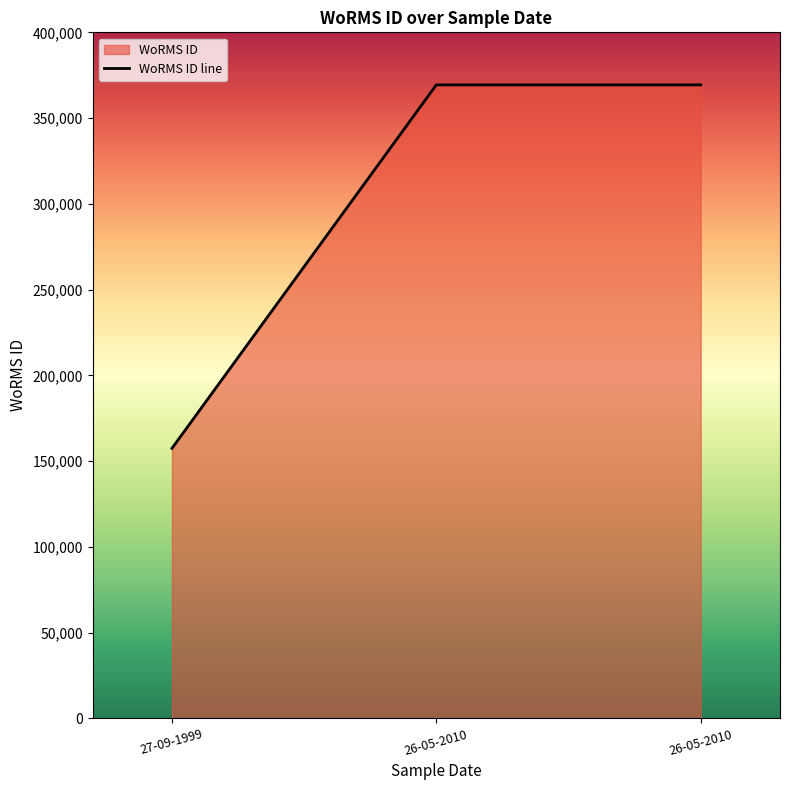

List the labels in order of value, largest first.

26-05-2010, 26-05-2010, 27-09-1999